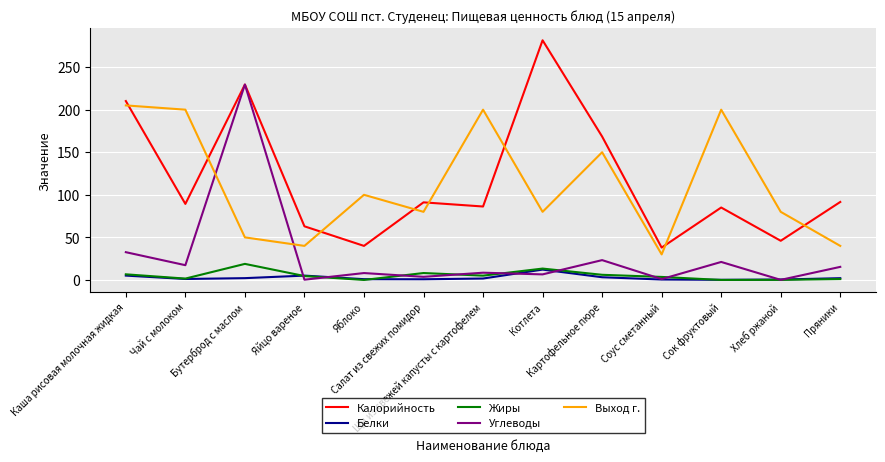

What value does the Белки series have at Пряники?

2.1